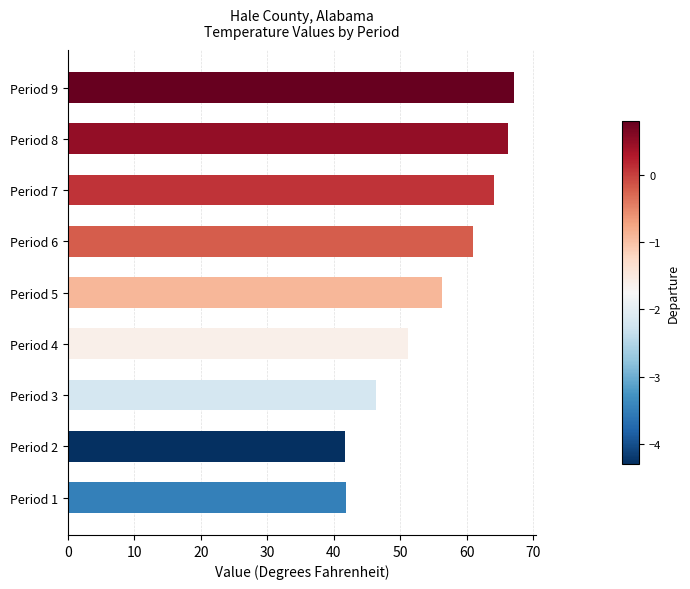

The chart shows a value of 32.8 at Period 4. True or false?

False